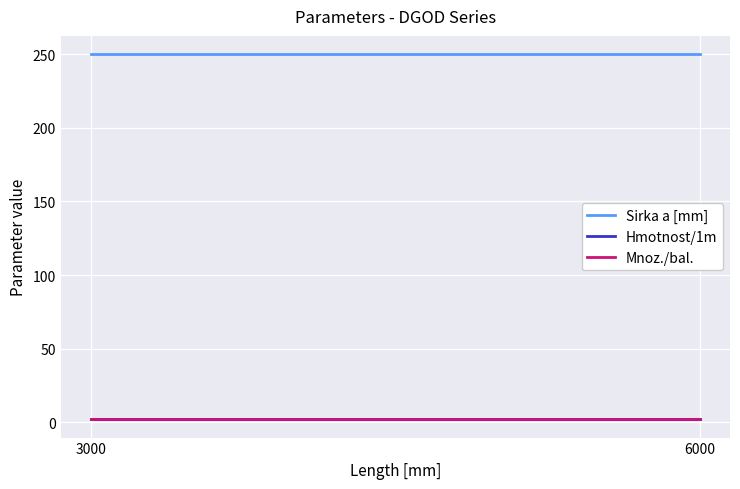

What is the spread (max minus min) of values at 3000?

248.0